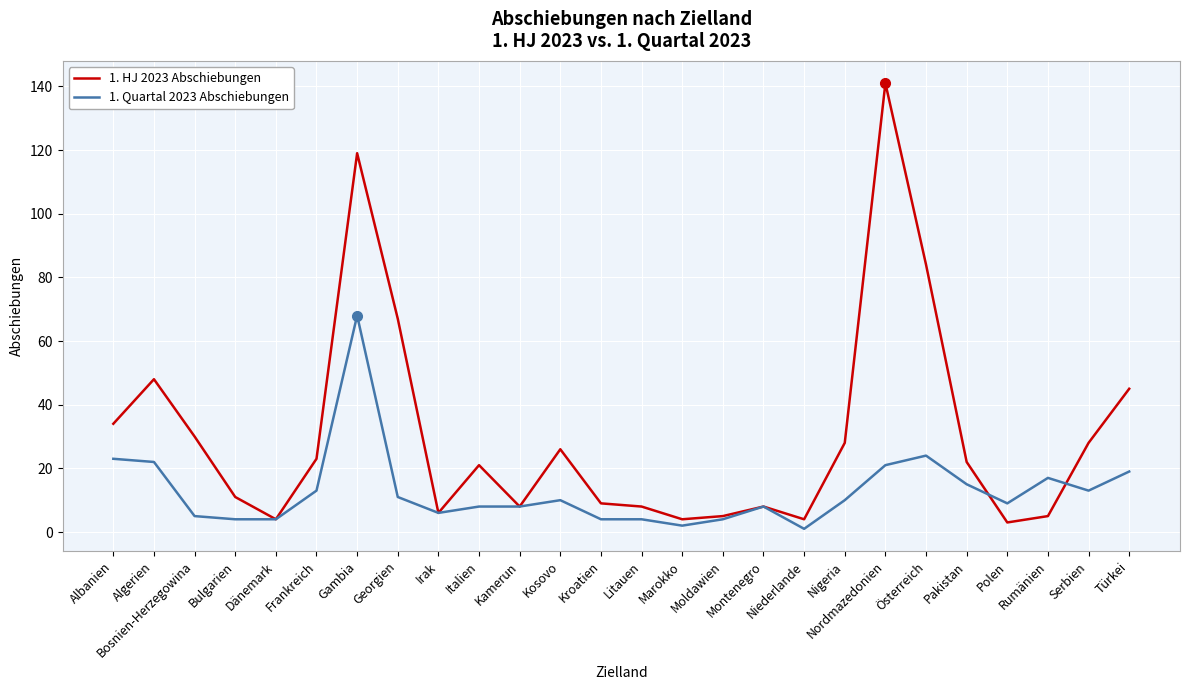

How many series are shown in this chart?

2